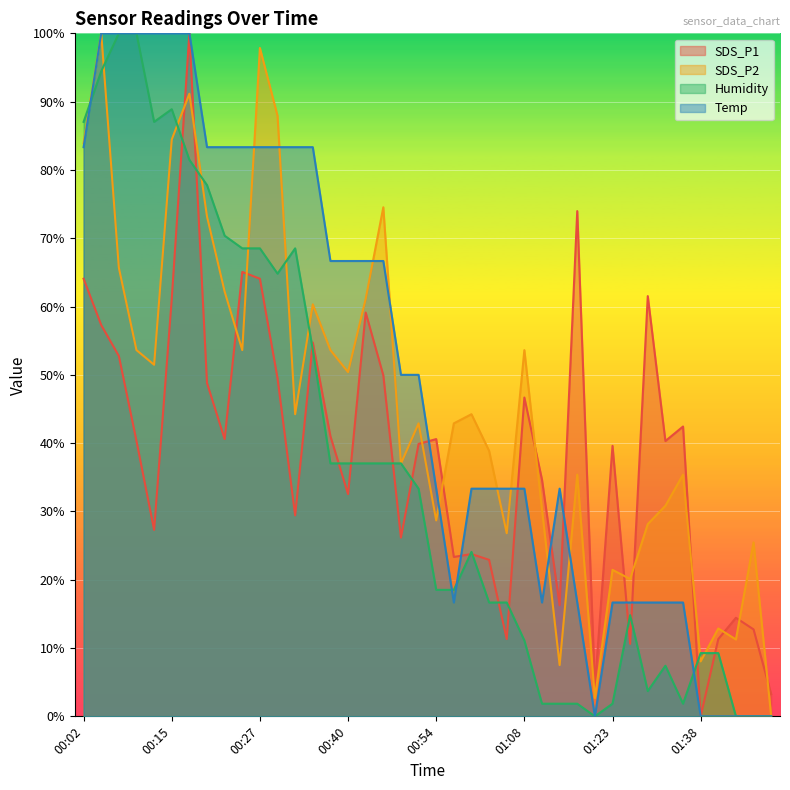

Is the value of SDS_P1 at 01:23 greater than the value of SDS_P2 at 00:04?

No